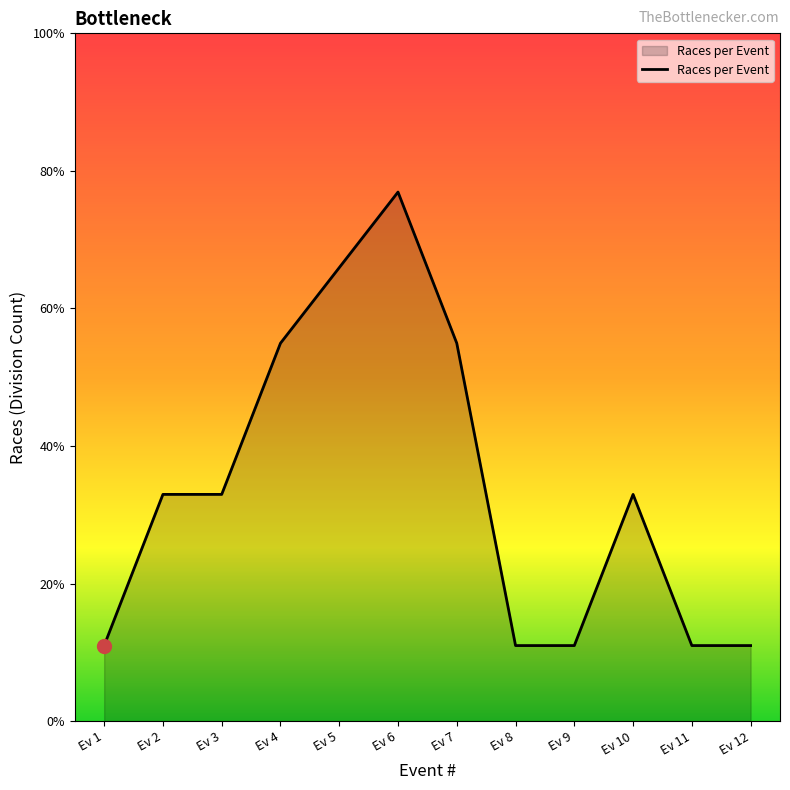

Is this an area chart (filled region under the line)?

Yes